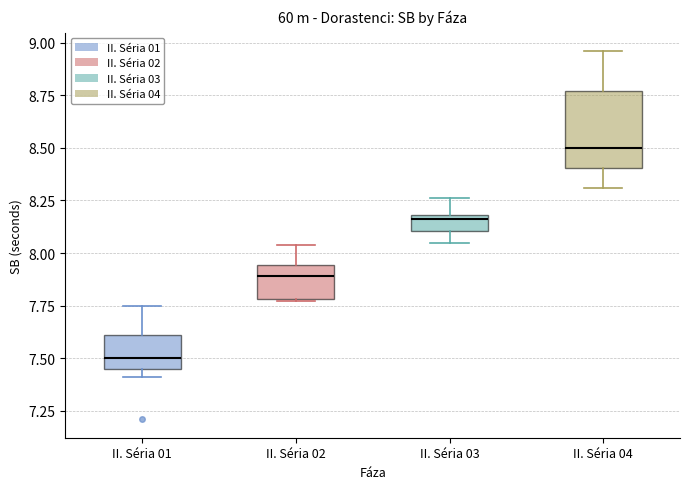

Which box is the tallest, from its lower edge to its upper edge?

II. Séria 04